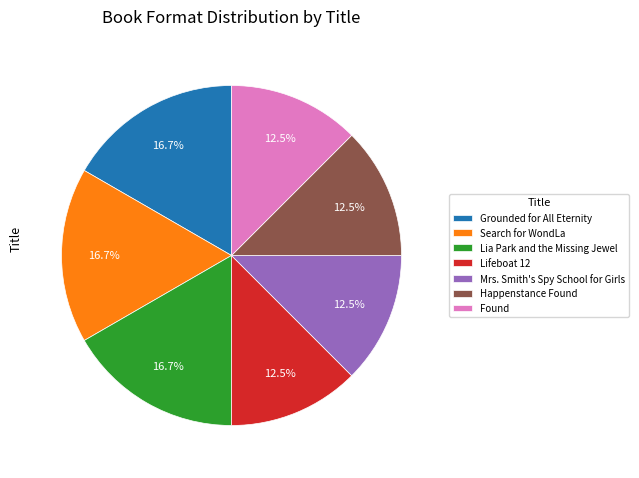

What is the ratio of the value at Mrs. Smith's Spy School for Girls to the value at Happenstance Found?

1.0